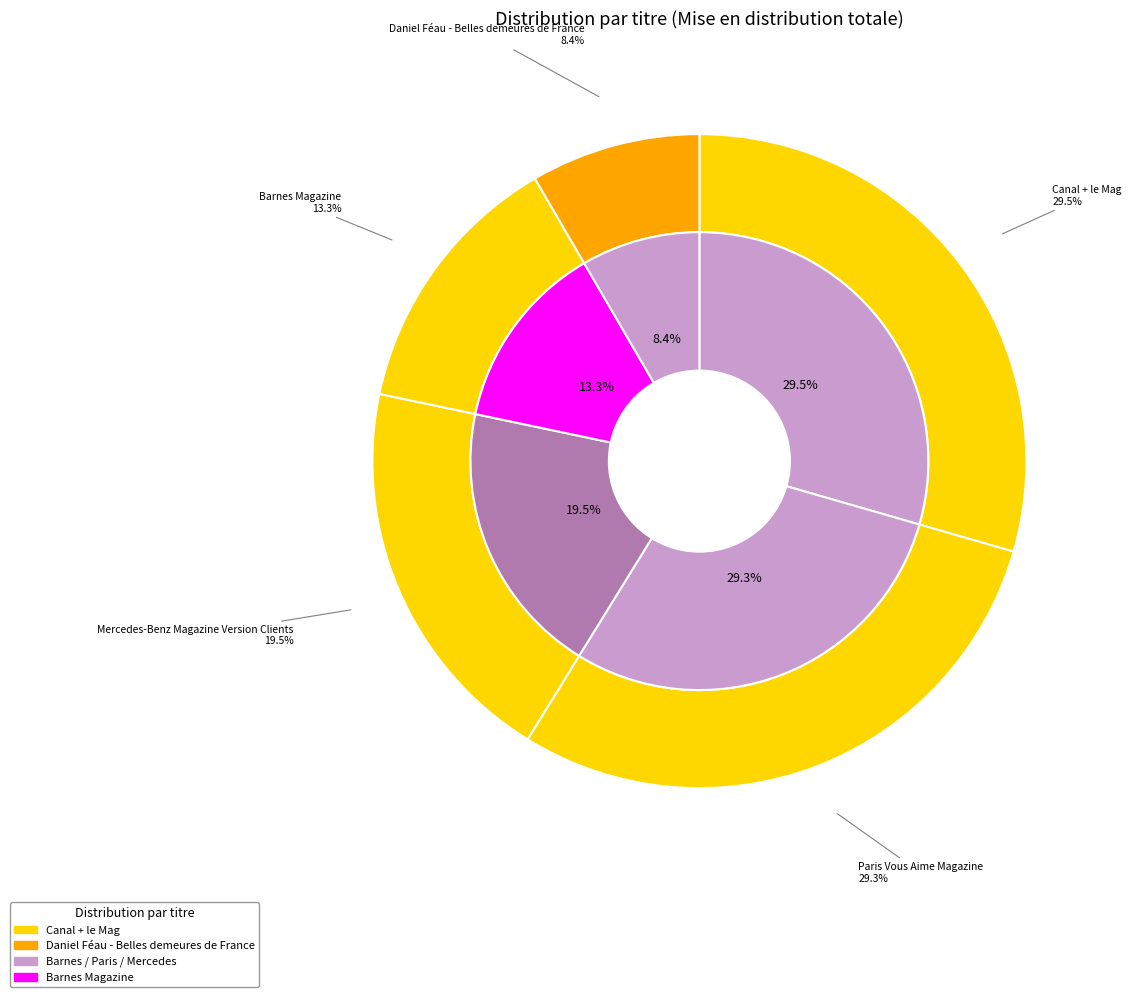

The Mercedes-Benz Magazine Version Clients slice represents 19% of the pie. True or false?

True